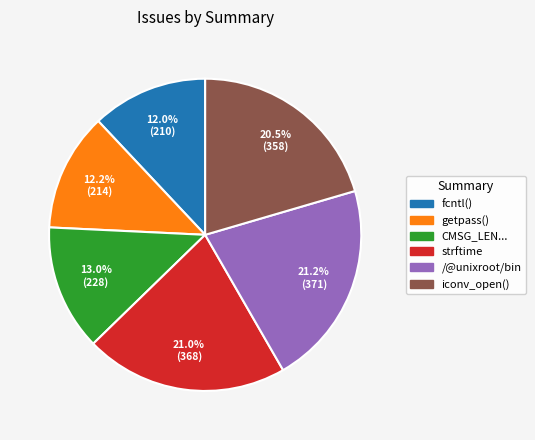

Approximately how many times larger is the value at fcntl() compared to iconv_open()?

0.6